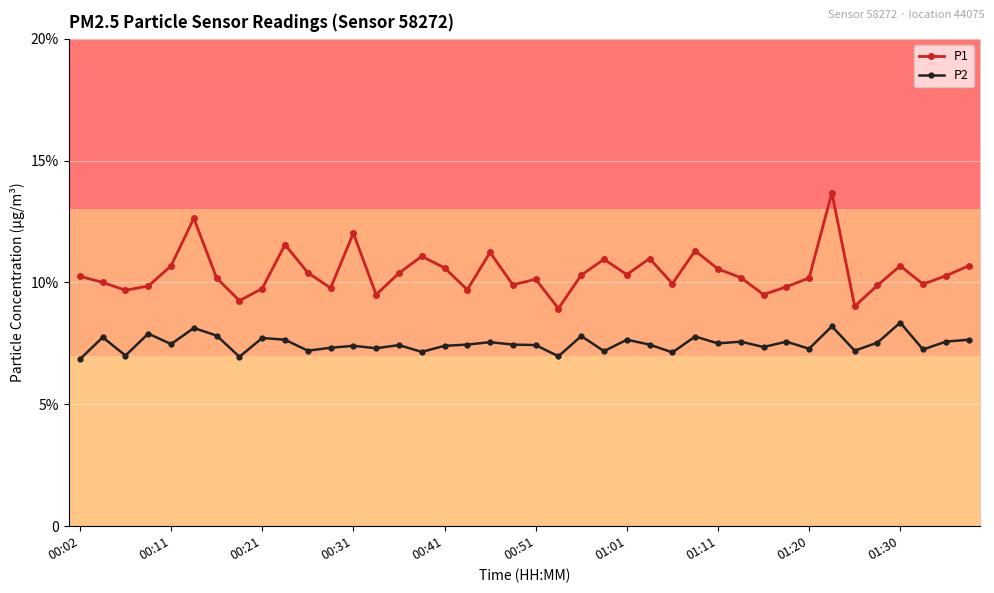

What is the difference between the maximum and minimum values in the P2 series?

1.5